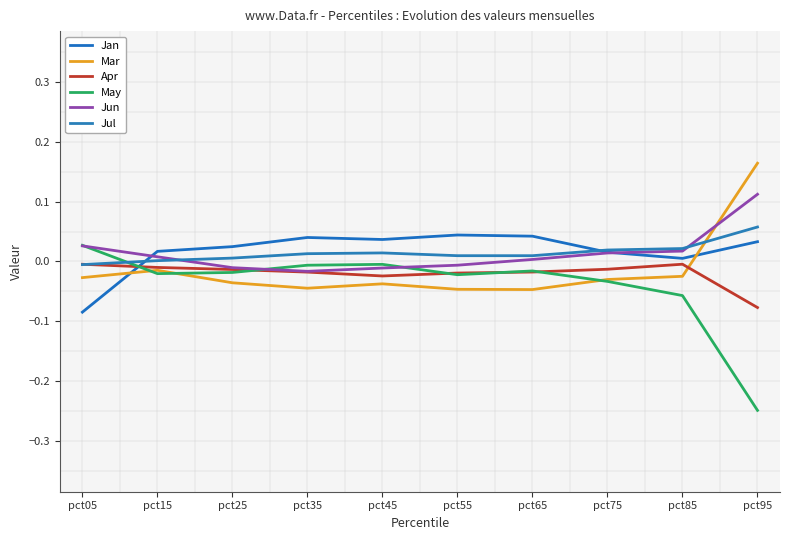

Which has a higher value, pct95 or pct35?

pct35